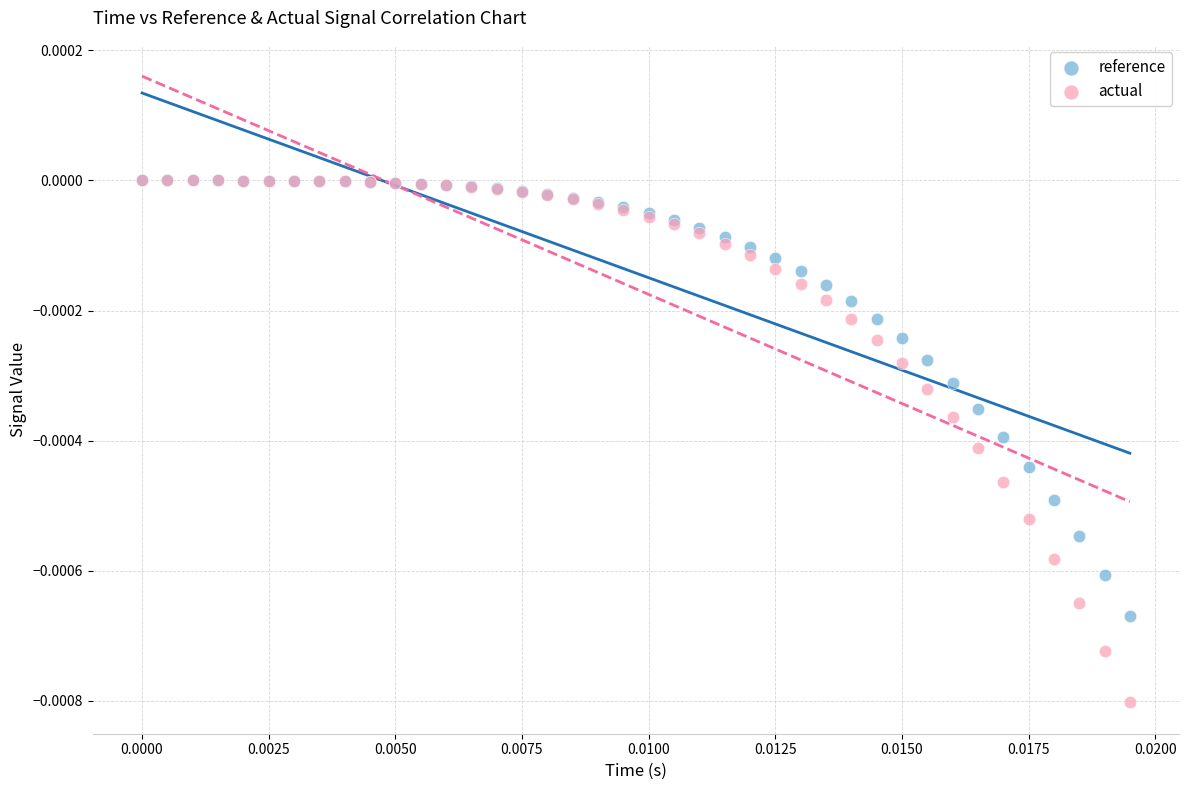

Which series has the widest spread of Y values?

actual